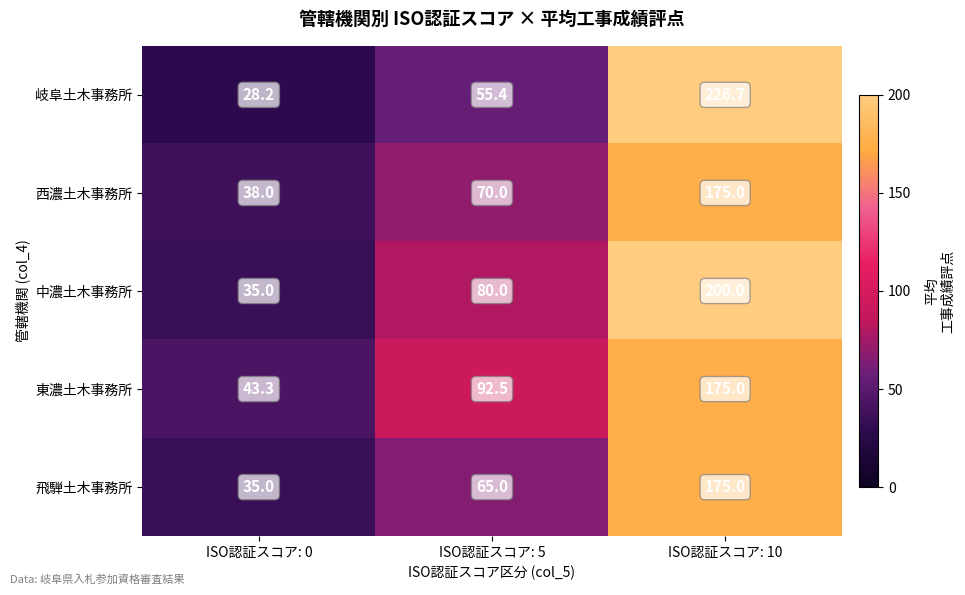

What is the minimum value shown in the chart?

28.2